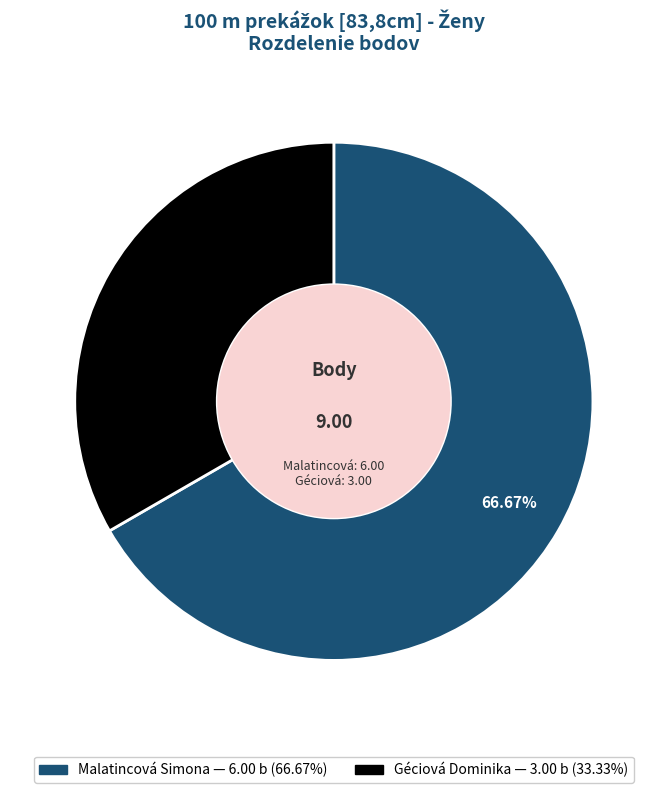

To the nearest percent, what is the combined percentage of Malatincová Simona and Géciová Dominika?

100%